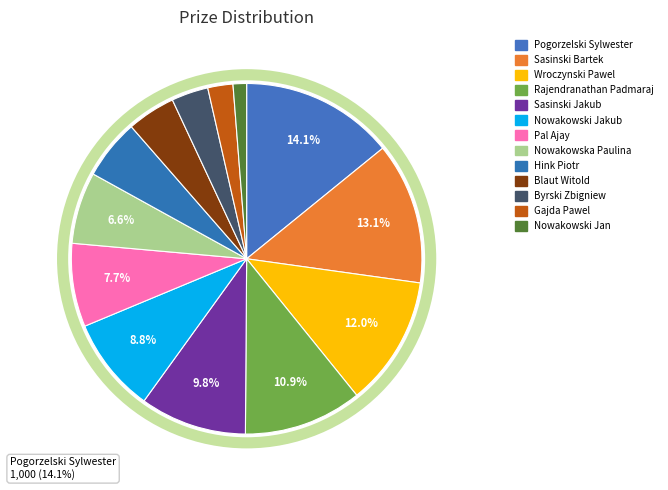

To the nearest percent, what is the combined percentage of Rajendranathan Padmaraj and Nowakowska Paulina?

18%